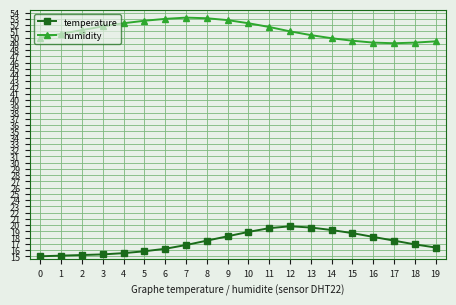

At which label does humidity first exceed 51?

2